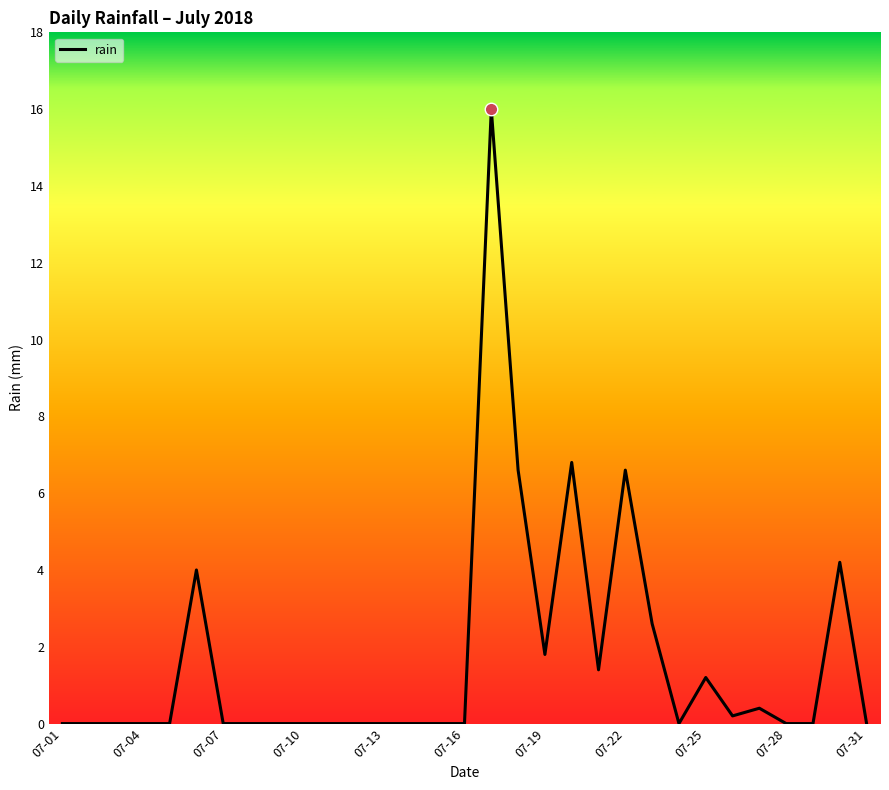

What is the difference between the maximum and minimum values?

16.0